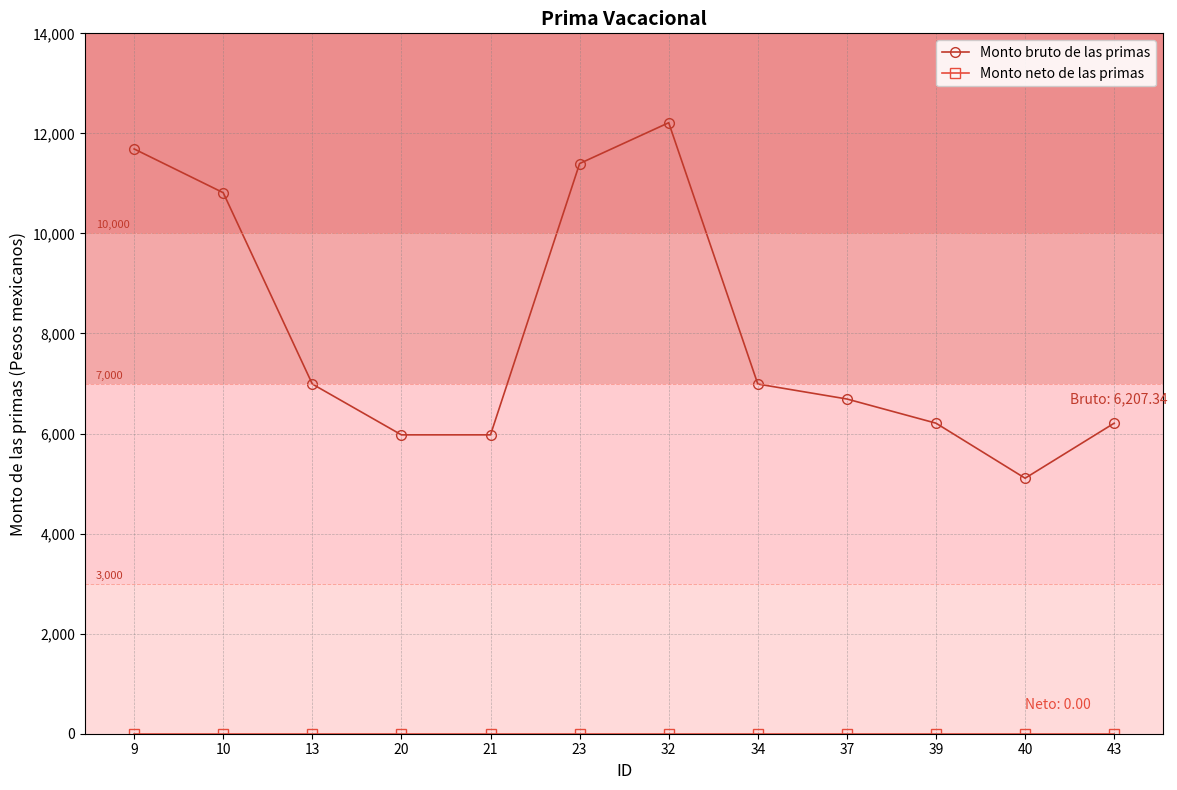

At how many categories does at least one series exceed 5491?

11